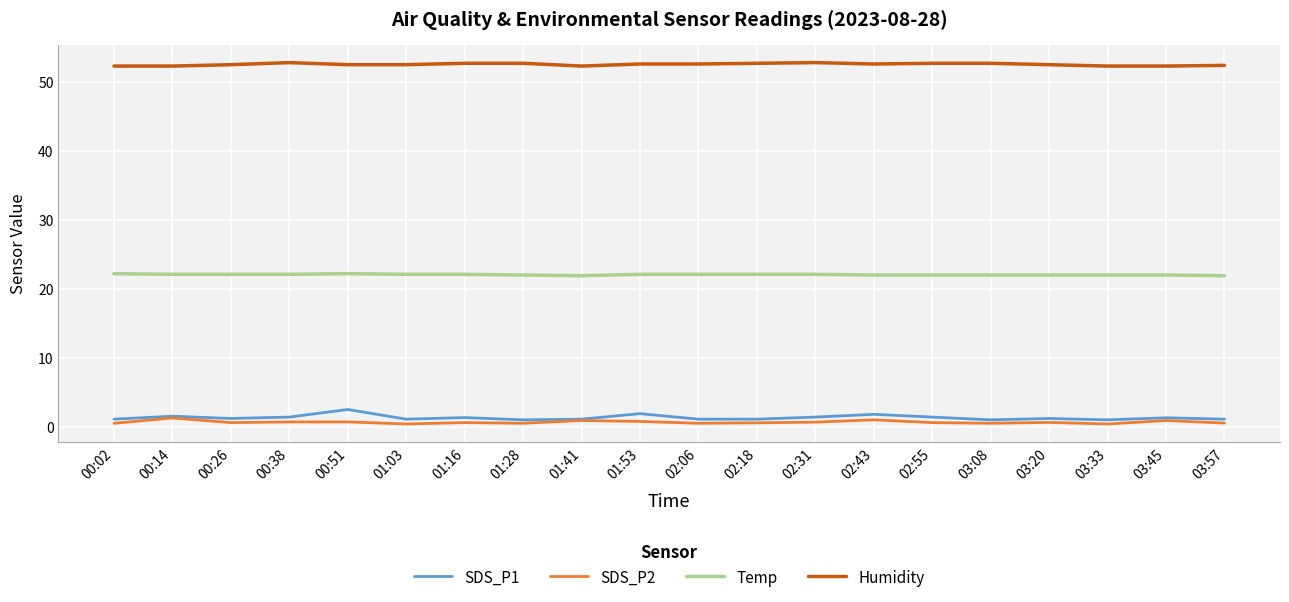

Is this an area chart (filled region under the line)?

No